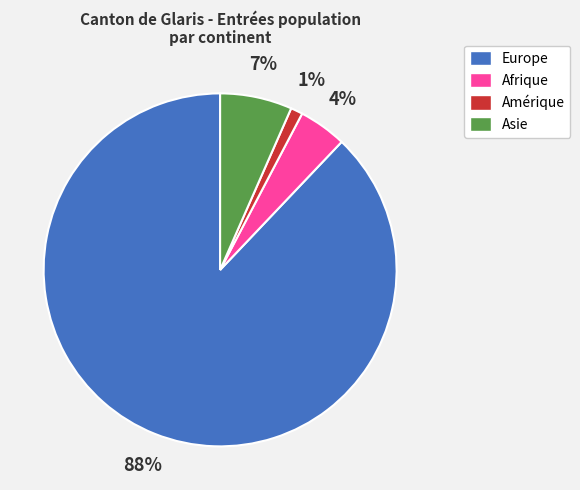

Count the number of slices in the pie.

4